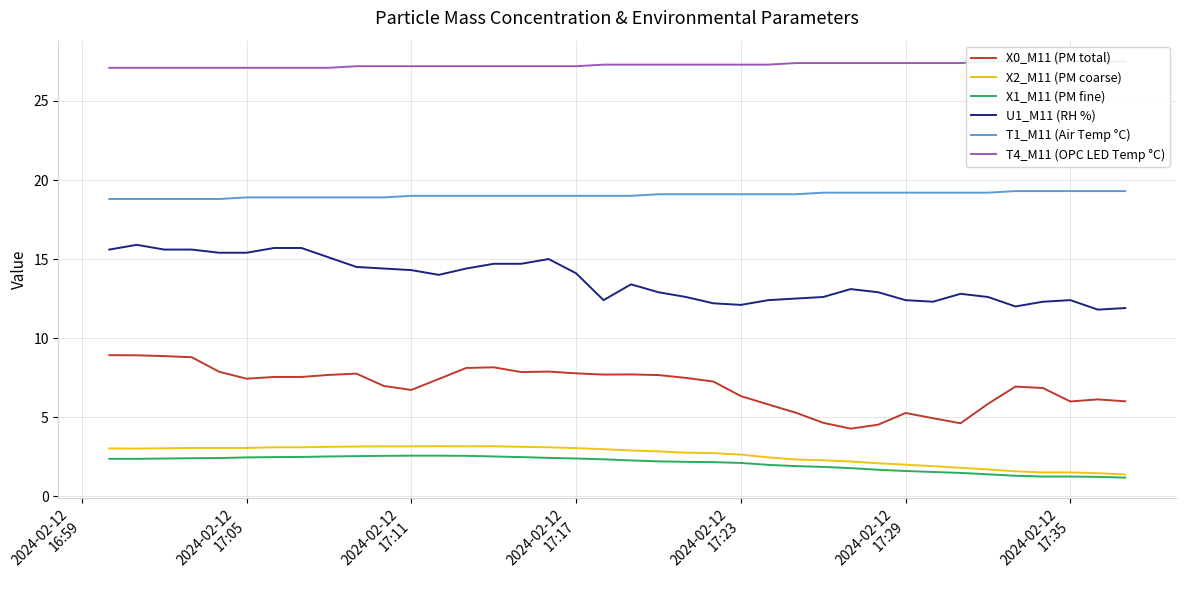

Which series has the largest total across all categories?

T4_M11 (OPC LED Temp °C)